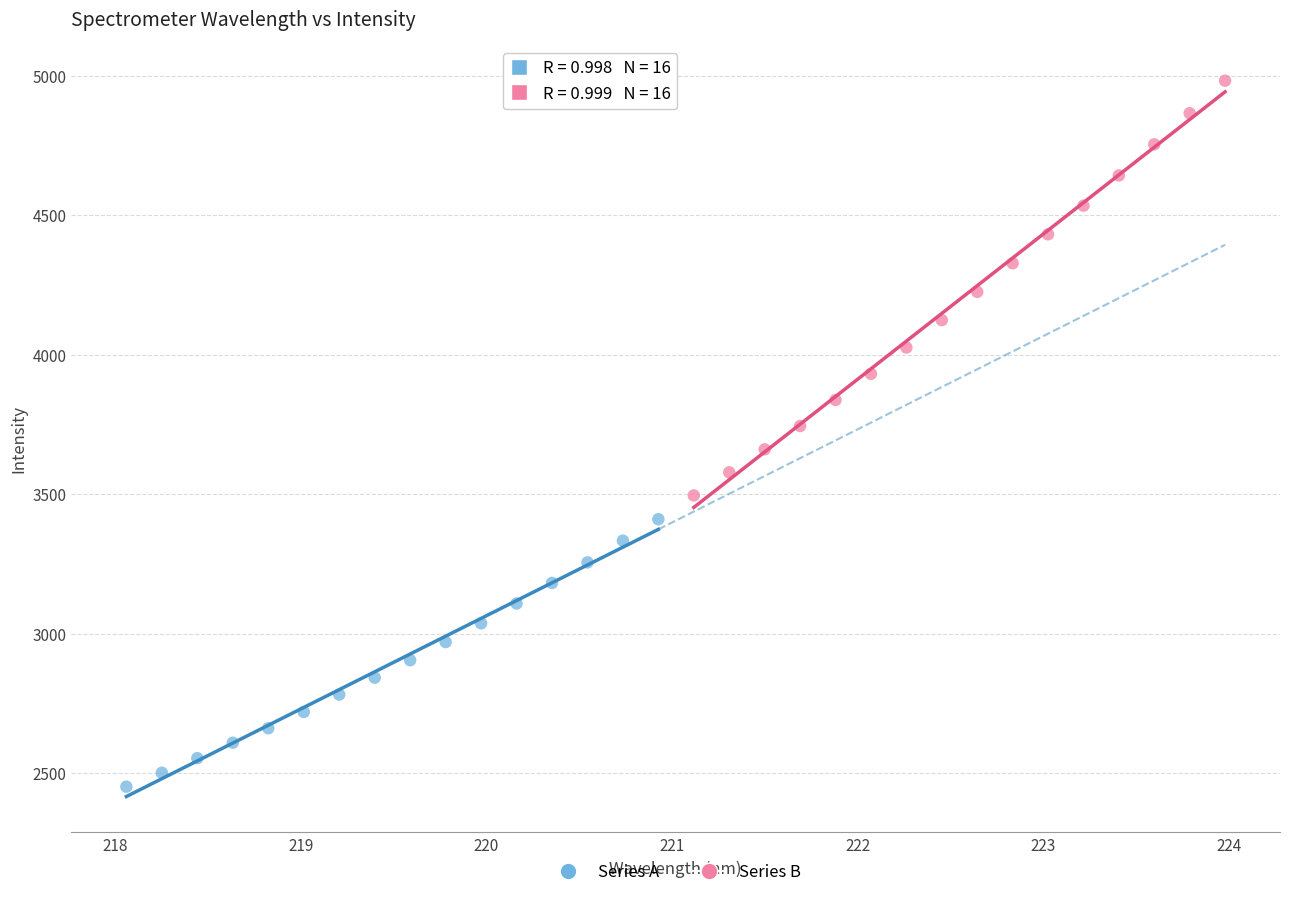

Which series contains the highest Y value?

Series B